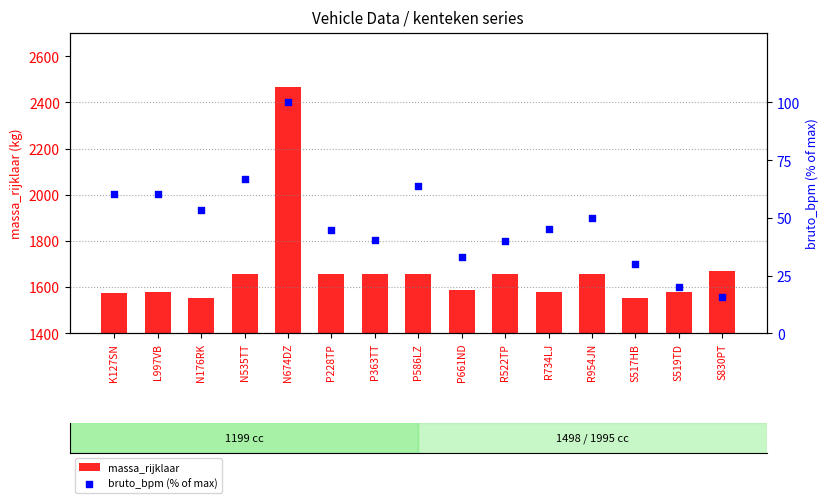

Is the value of bruto_bpm (% of max) at N674DZ greater than the value of massa_rijklaar at N674DZ?

No